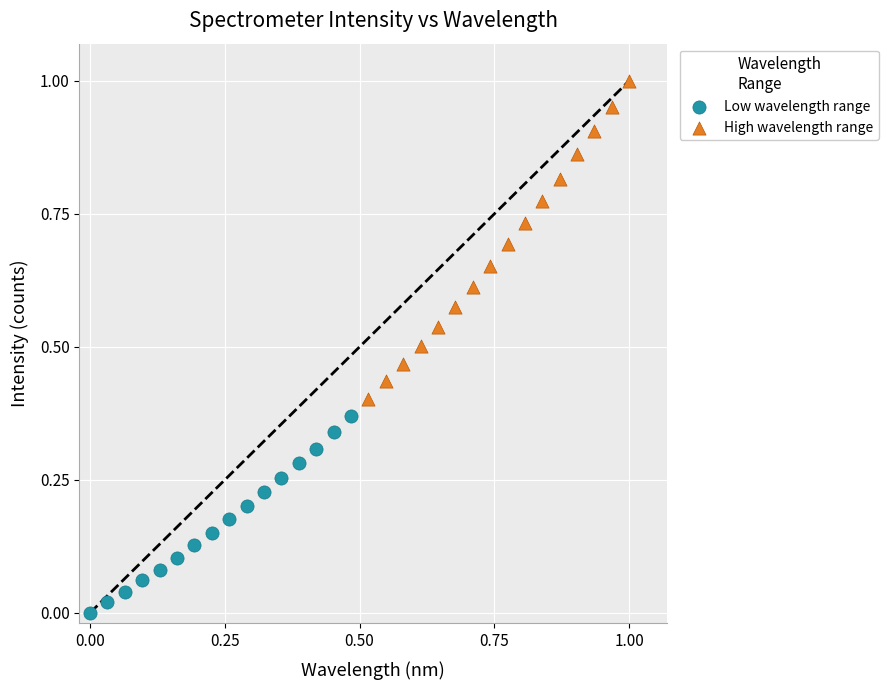

Which series has the widest spread of Y values?

High wavelength range